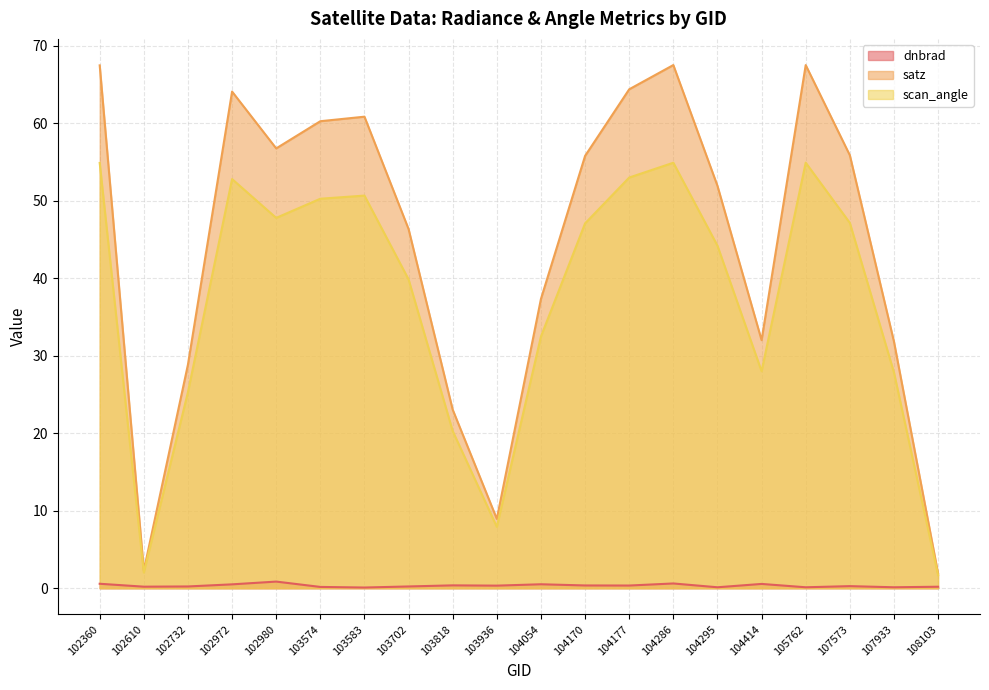

True or false: satz and dnbrad cross at least once.

False